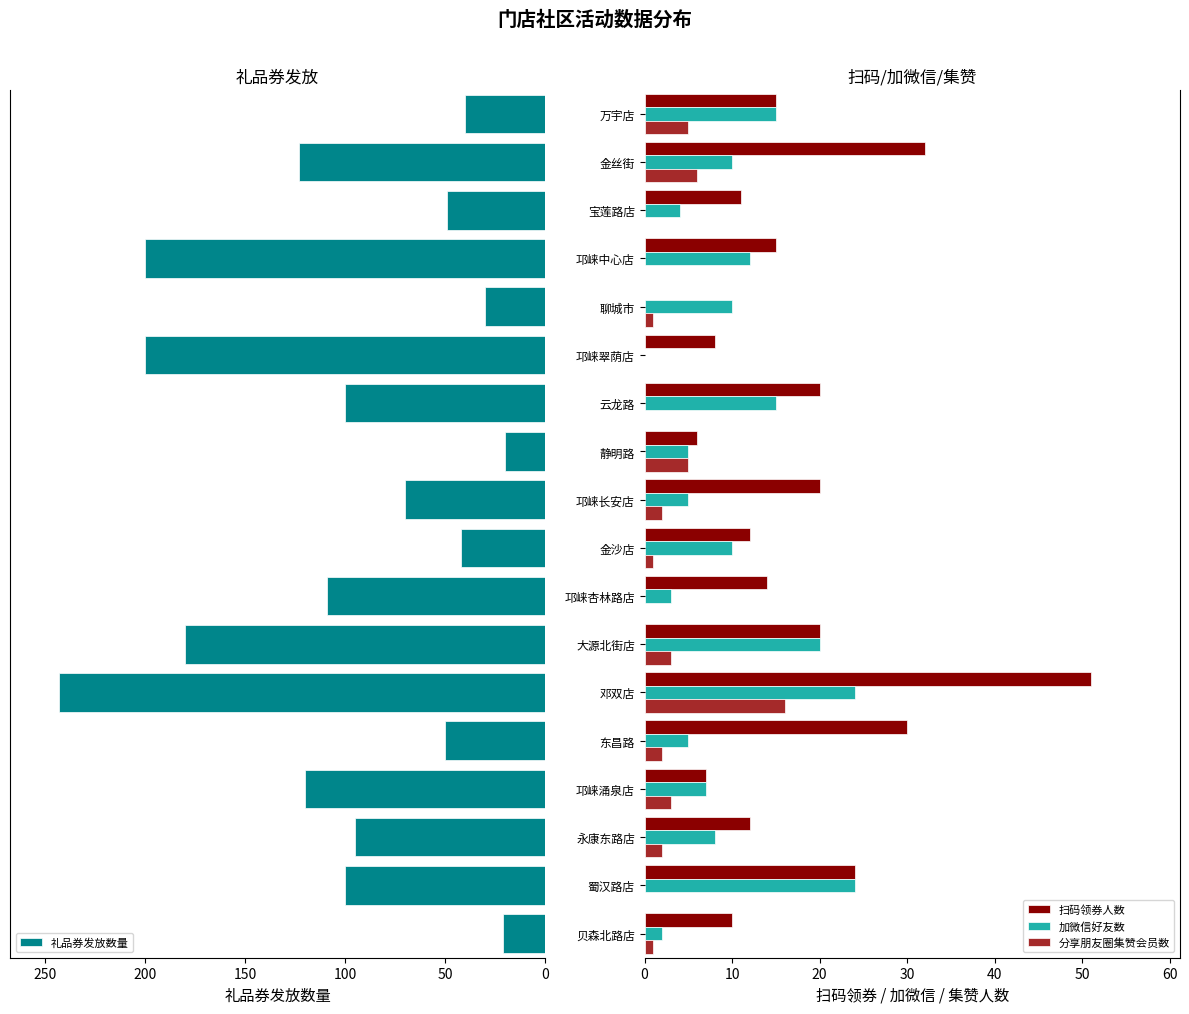

Is the value of 加微信好友数 at 邛崃长安店 greater than the value of 分享朋友圈集赞会员数 at 宝莲路店?

Yes